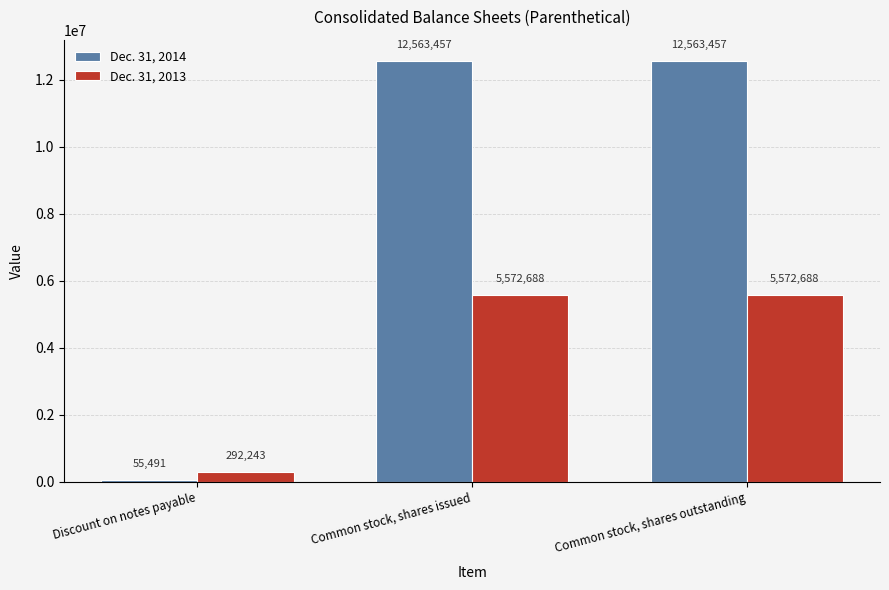

Does the chart contain any negative values?

No